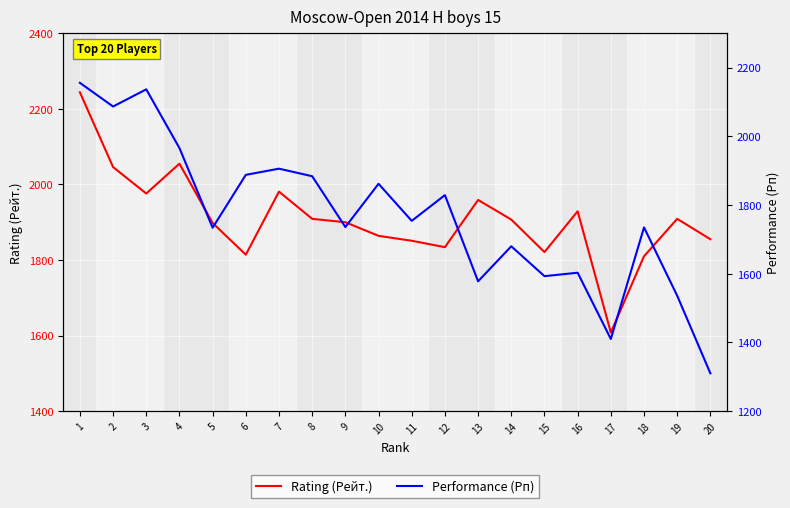

At which label is Rating (Рейт.) closest to 1926?

16